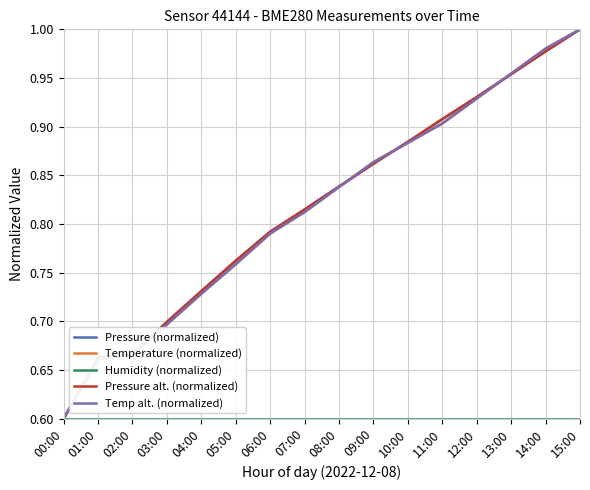

Does the chart have visible grid lines?

Yes